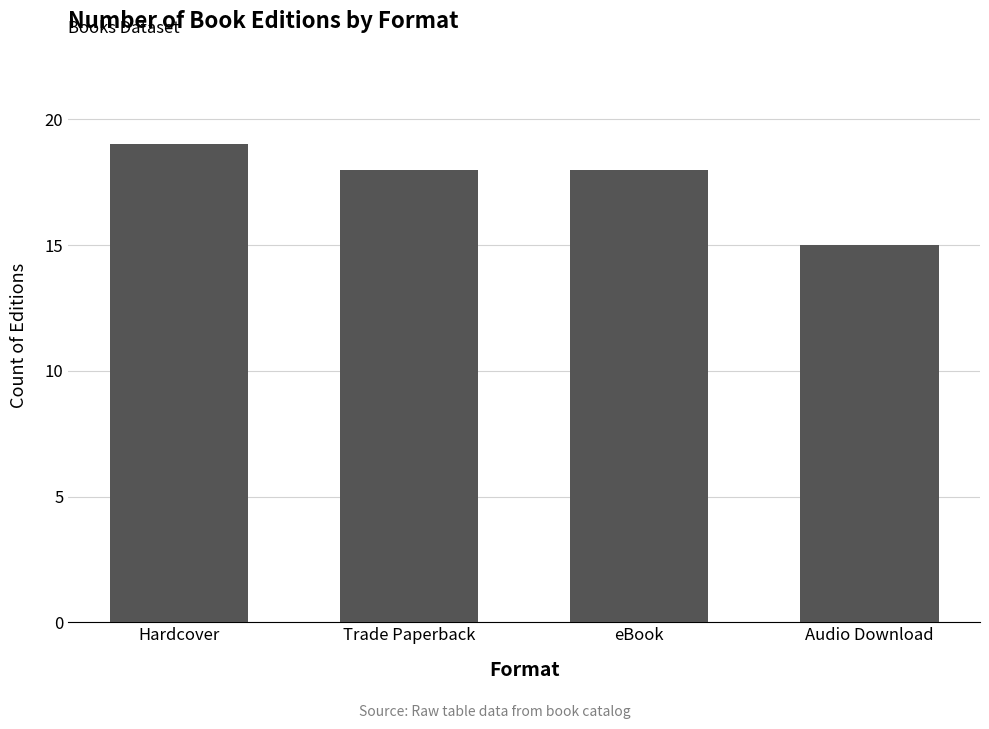

Reading right to left, what are all the values shown in this chart?

Audio Download=15	eBook=18	Trade Paperback=18	Hardcover=19